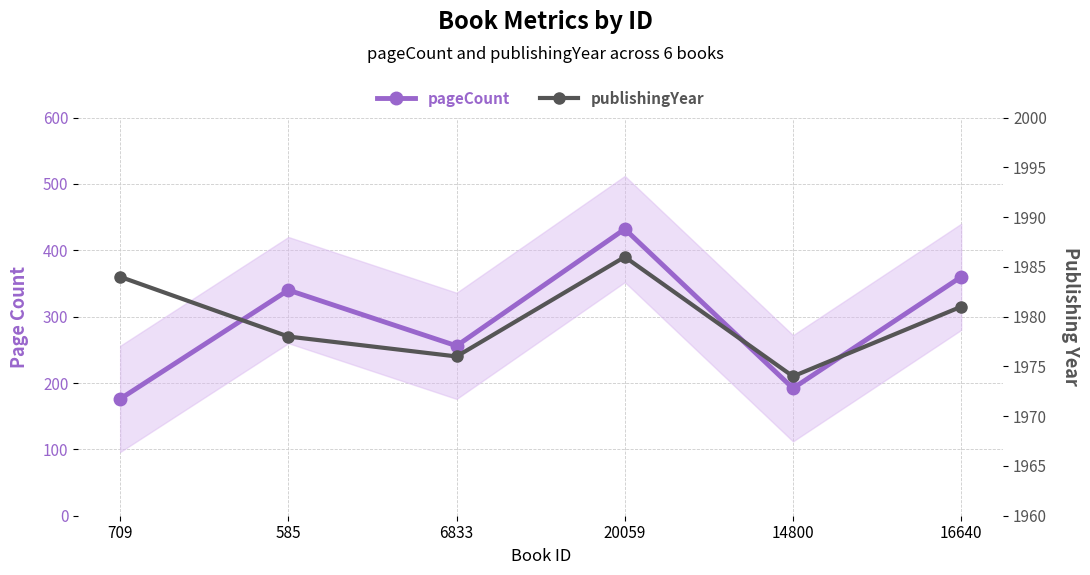

List the series in order of their overall mean, highest first.

publishingYear, pageCount